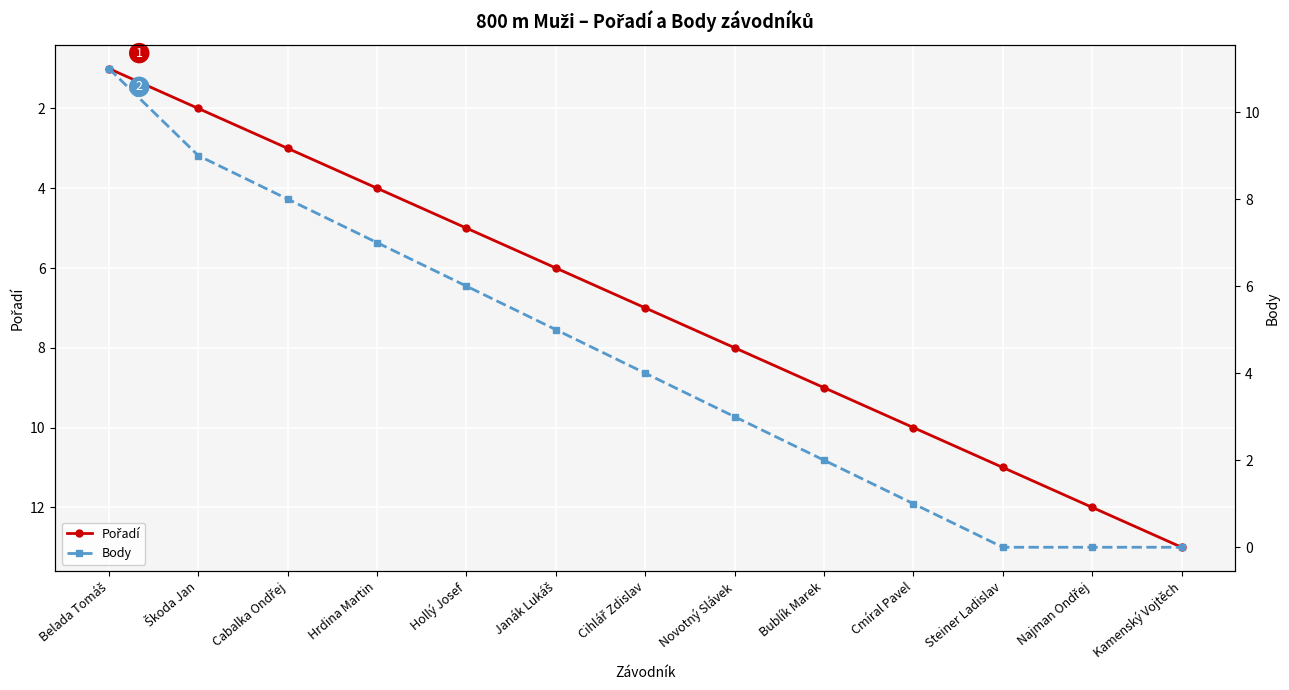

At which category does the chart reach its minimum across all series?

Steiner Ladislav